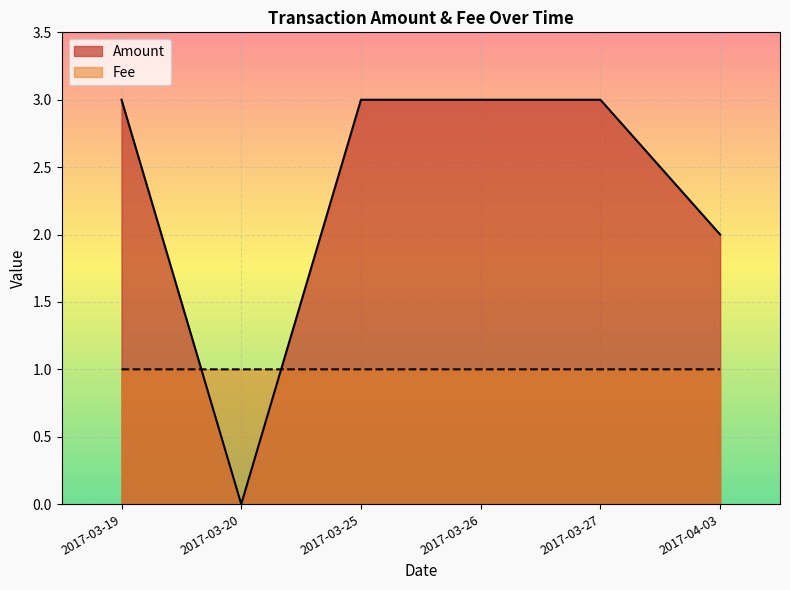

Which series changed the most between 2017-03-27 and 2017-03-20?

Amount